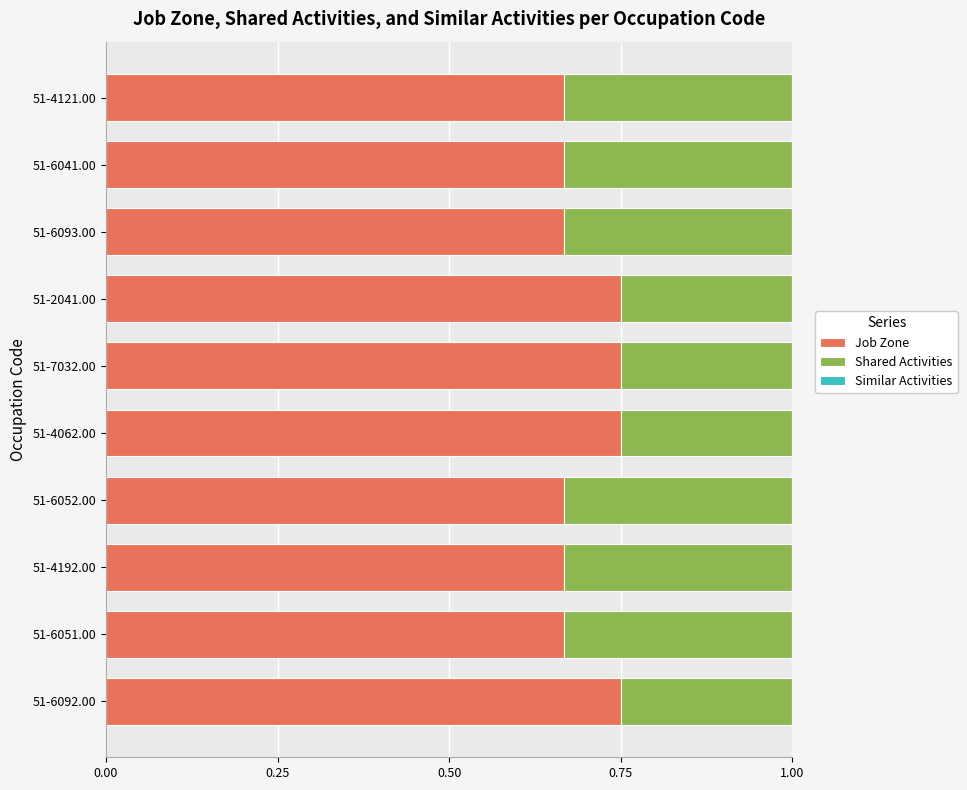

The Job Zone series shows 0.4 at 51-6051.00. True or false?

False